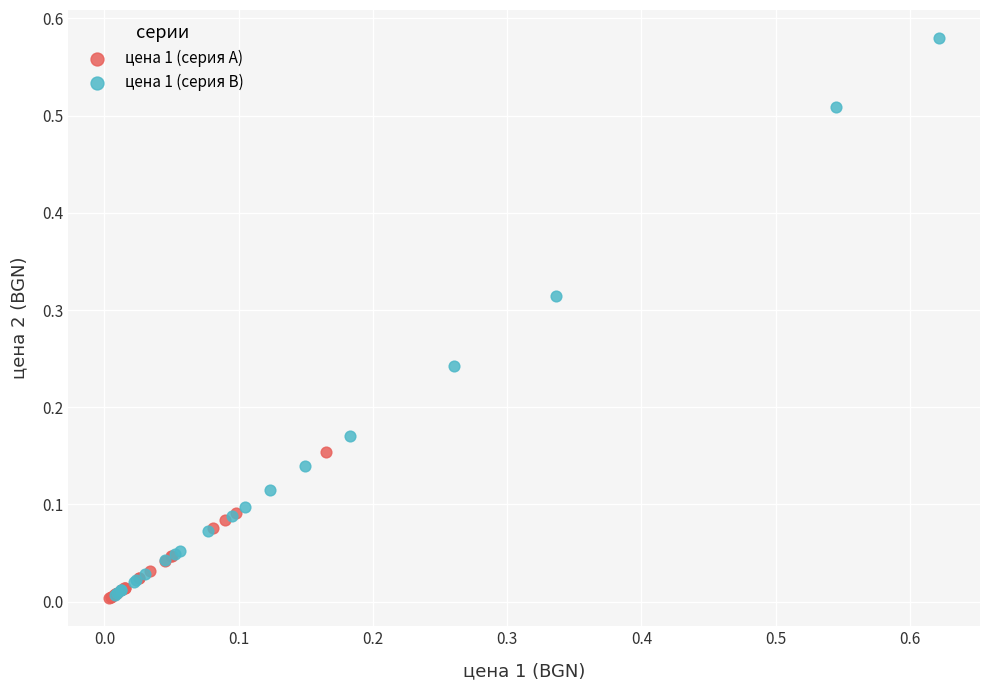

Which series has the largest Y range (max minus min)?

цена 1 (серия B)